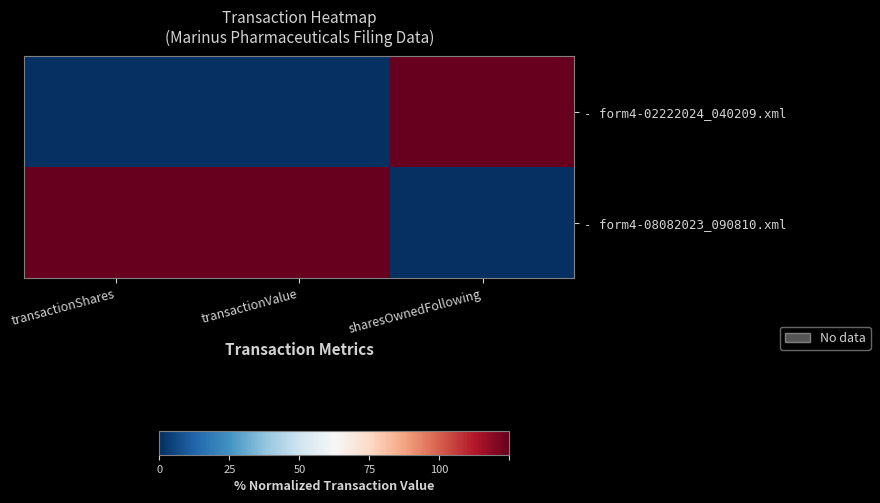

Reading left to right, extract all data points from this chart.

- form4-02222024_040209.xml: transactionShares=0	transactionValue=0	sharesOwnedFollowing=100
- form4-08082023_090810.xml: transactionShares=100	transactionValue=100	sharesOwnedFollowing=0